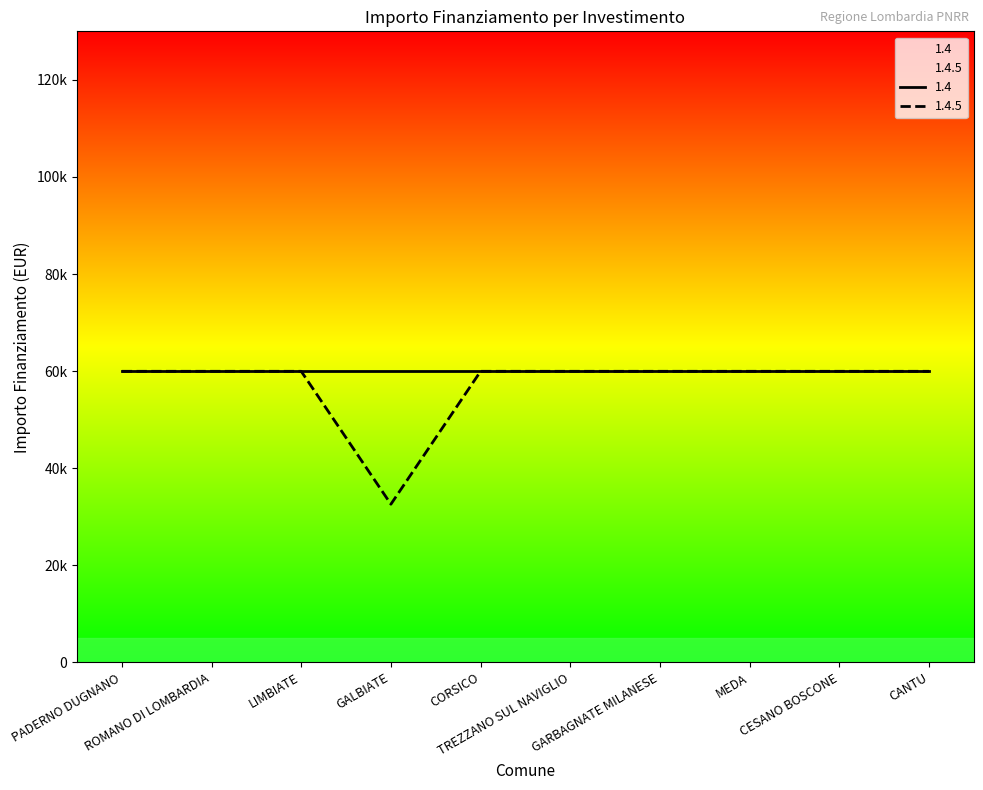

What is the maximum value shown in the chart?

59966